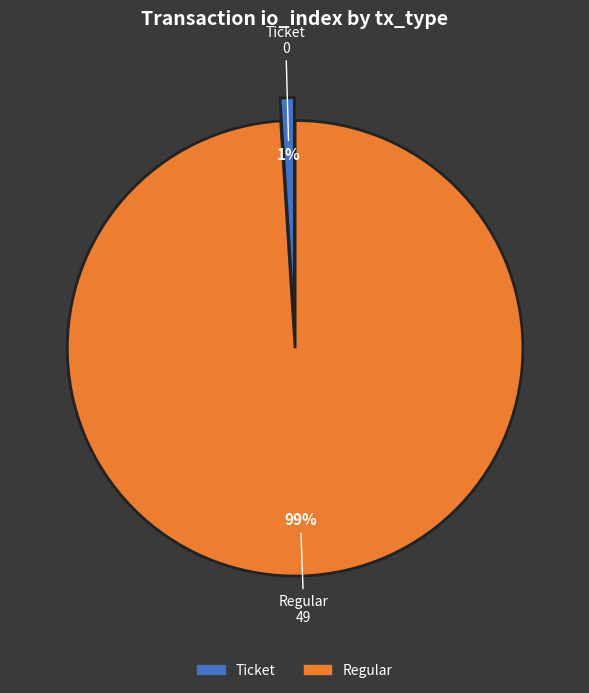

Combined, do Regular and Ticket account for over 50%?

Yes